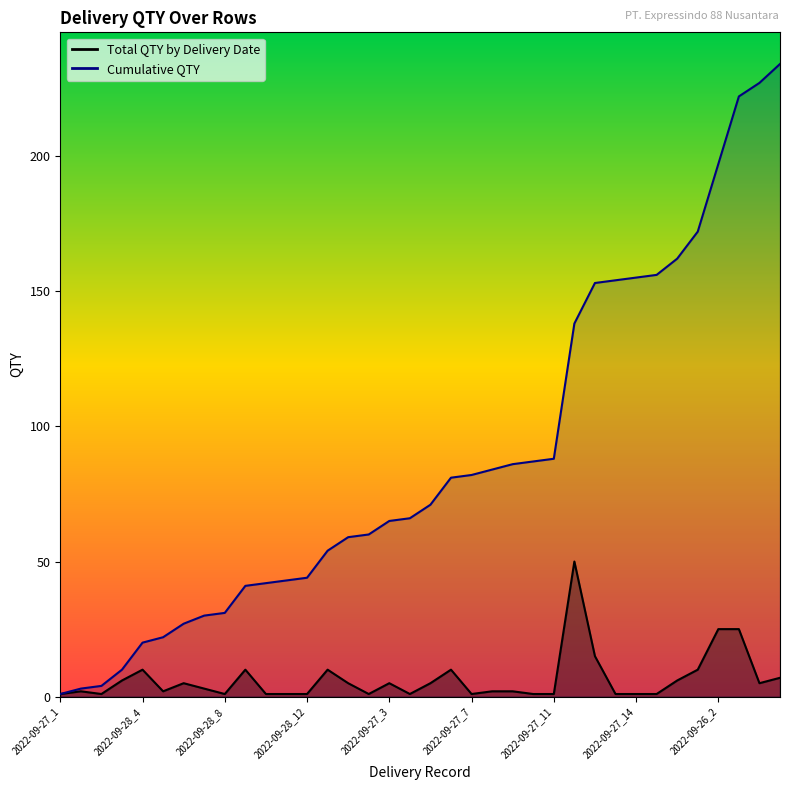

How many data points in Cumulative QTY are less than 71?

18